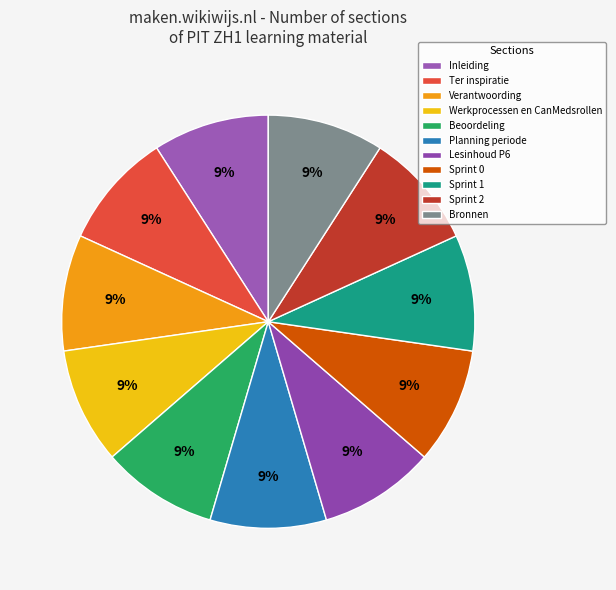

True or false: Planning periode accounts for 9% of the total.

True